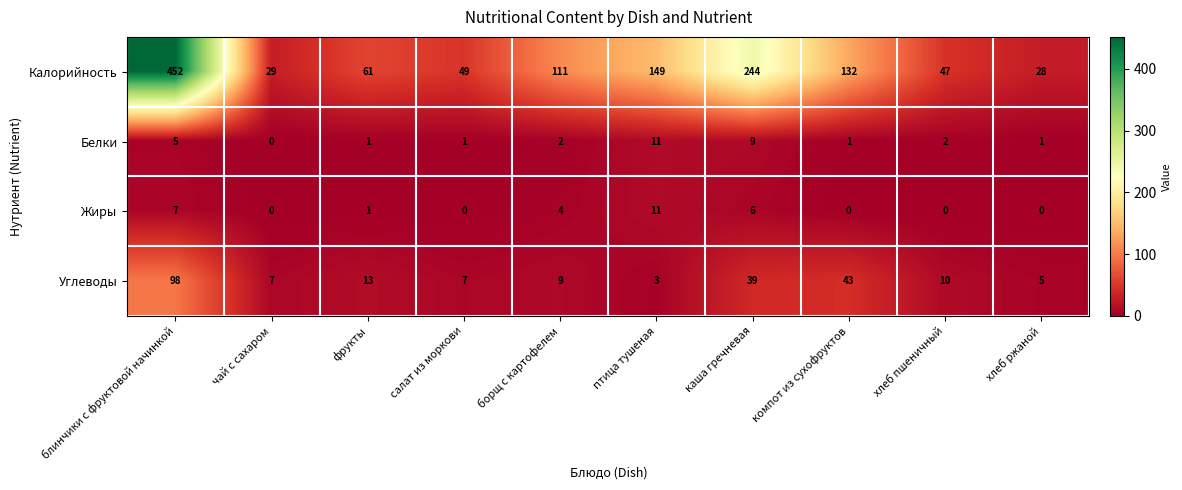

At which label is Белки closest to 5?

блинчики с фруктовой начинкой